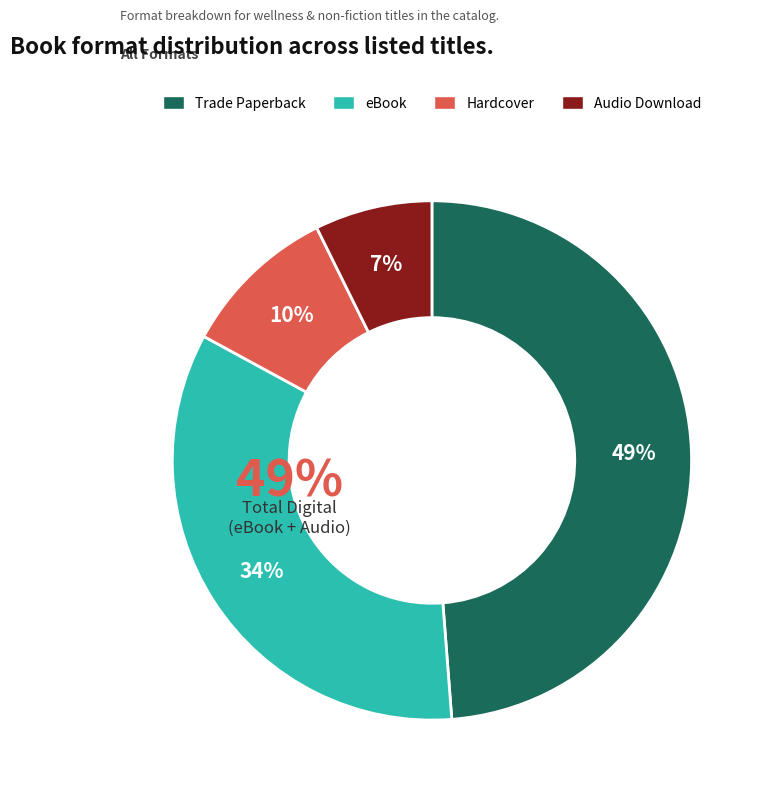

Combined, do Trade Paperback and eBook account for over 50%?

Yes